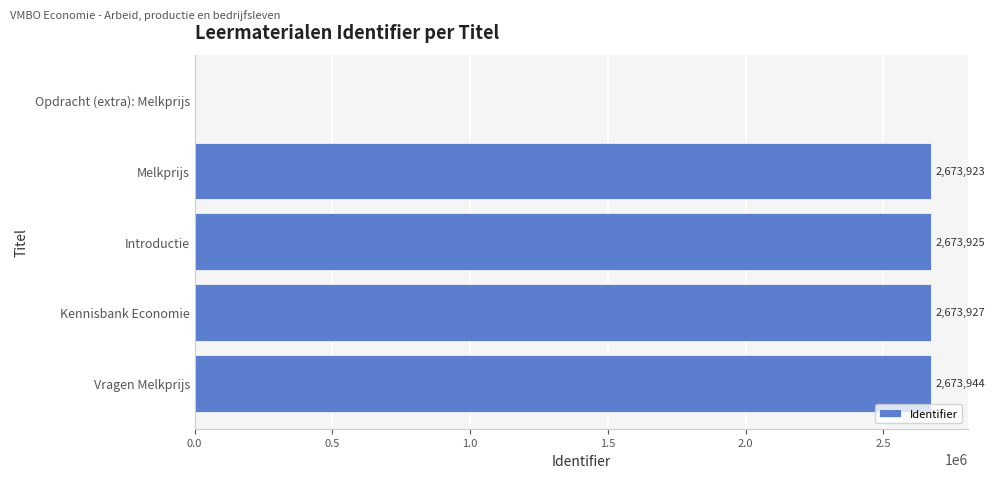

Count the number of data series in this chart.

1